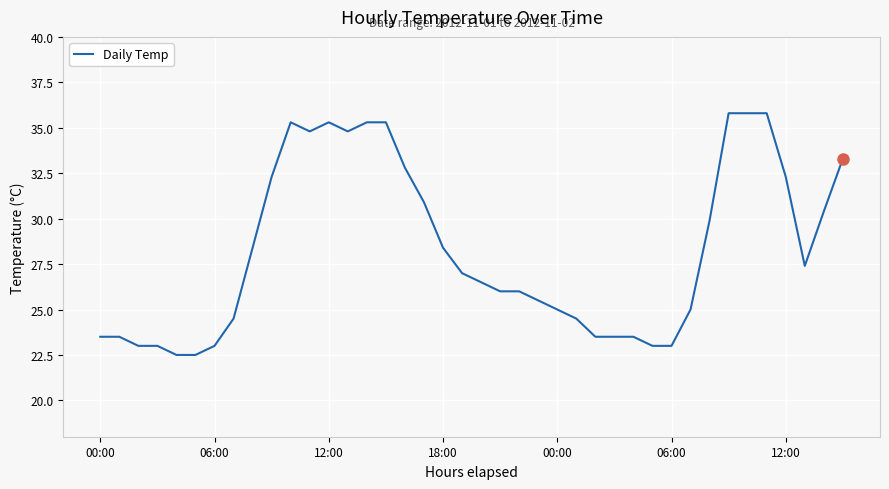

Is this an area chart (filled region under the line)?

No